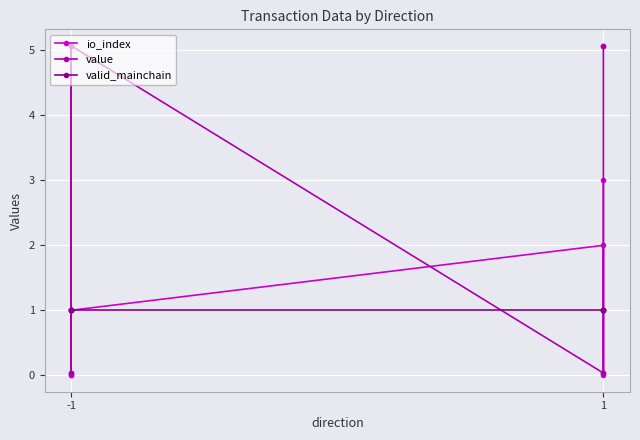

How many times do io_index and valid_mainchain cross each other?

1